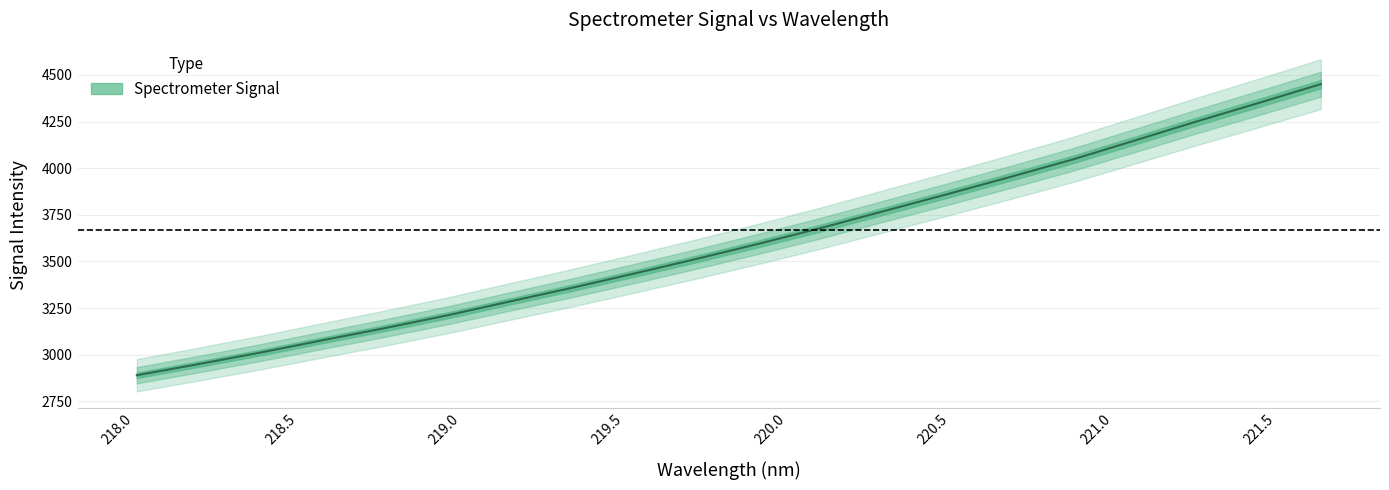

Is it true that the value at 218.8244 is 3143.8?

True